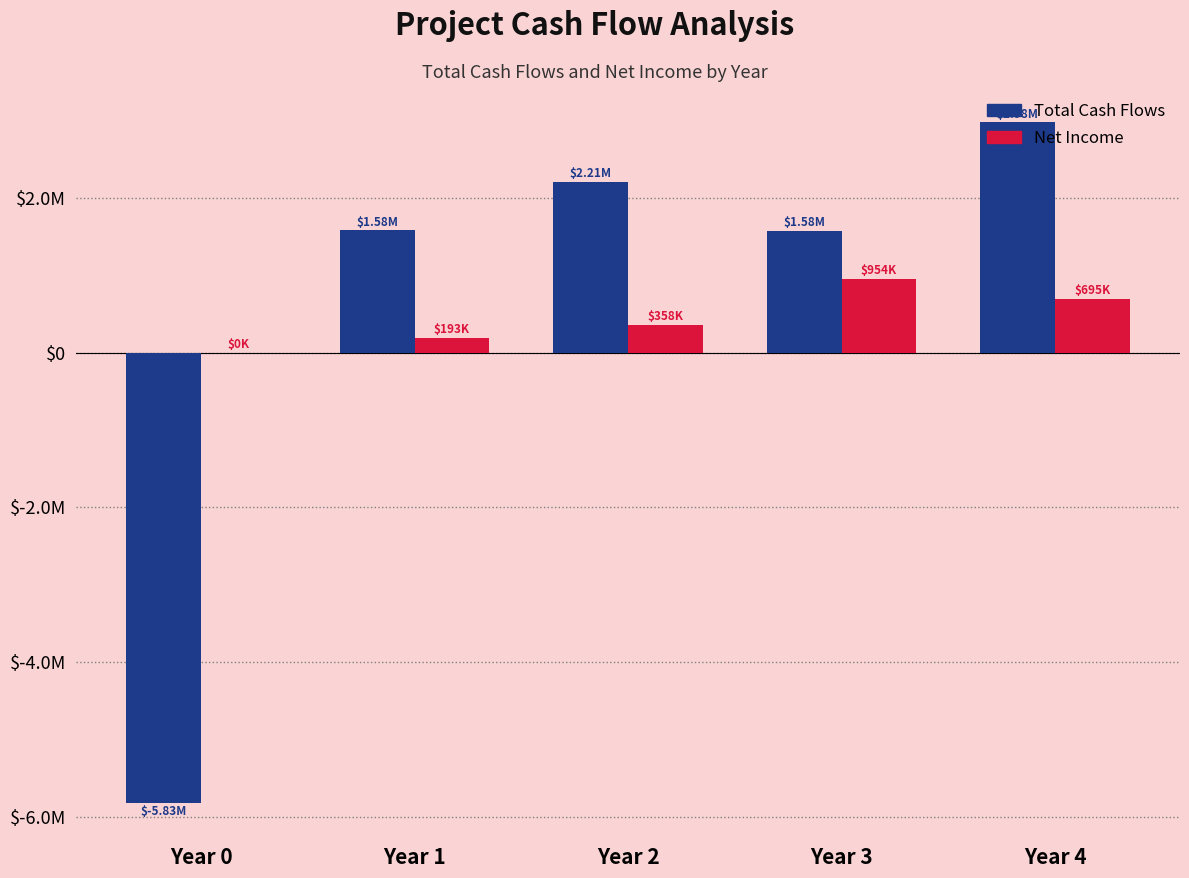

Reading left to right, extract all data points from this chart.

Total Cash Flows: -5825000	1578572	2206298	1575842	2978572
Net Income: 0	192572	358298	954242	694772